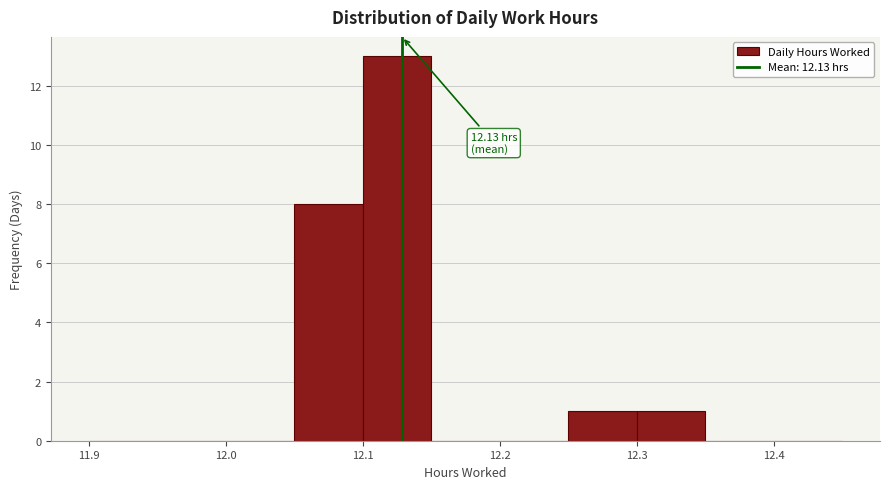

Which range on the x-axis has the tallest bar?

12.10 to 12.15